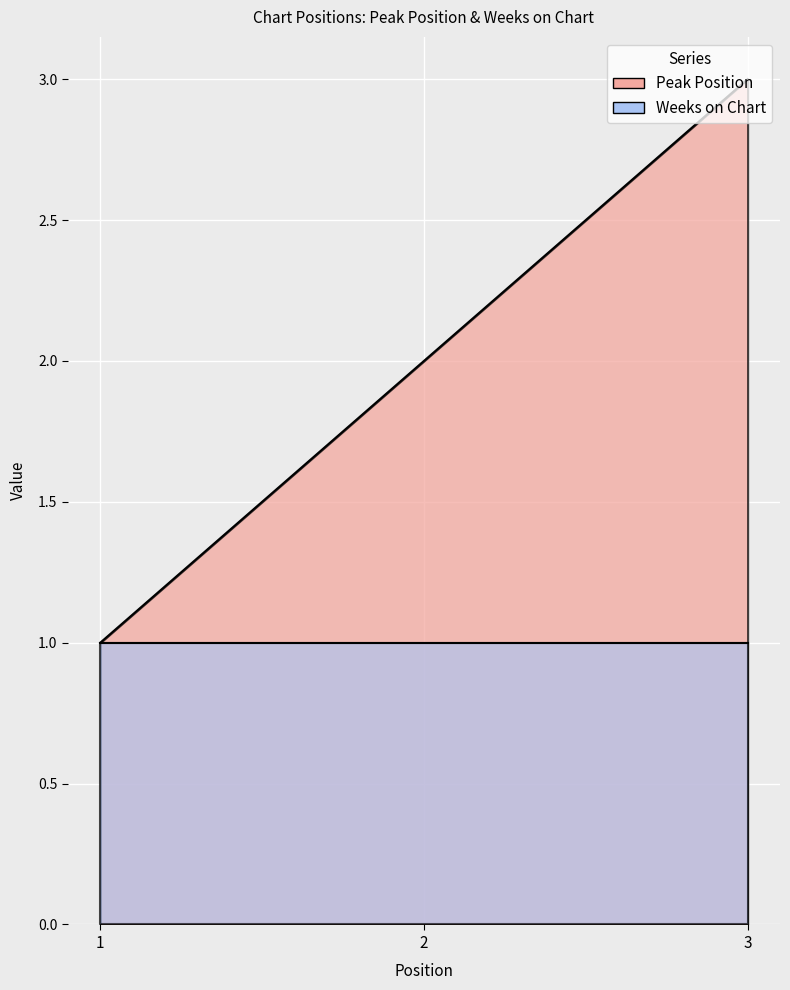

What is the difference between the maximum and minimum values?

2